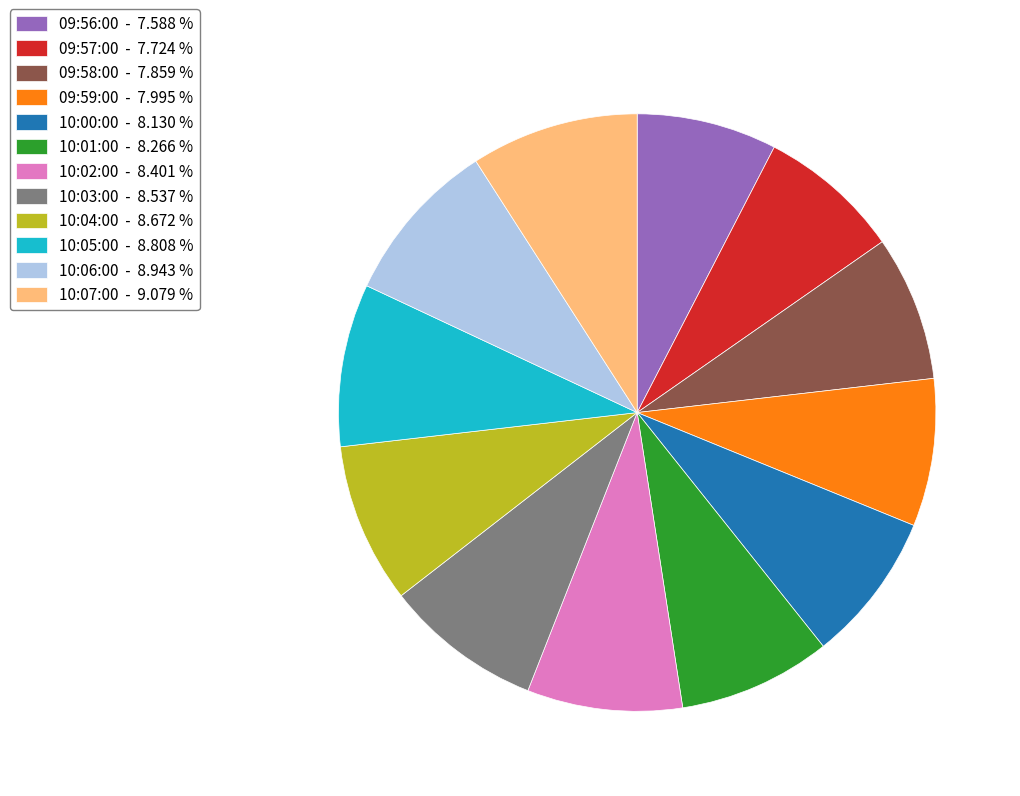

Which has a higher value, 10:05:00 - 8.808 % or 09:57:00 - 7.724 %?

10:05:00 - 8.808 %